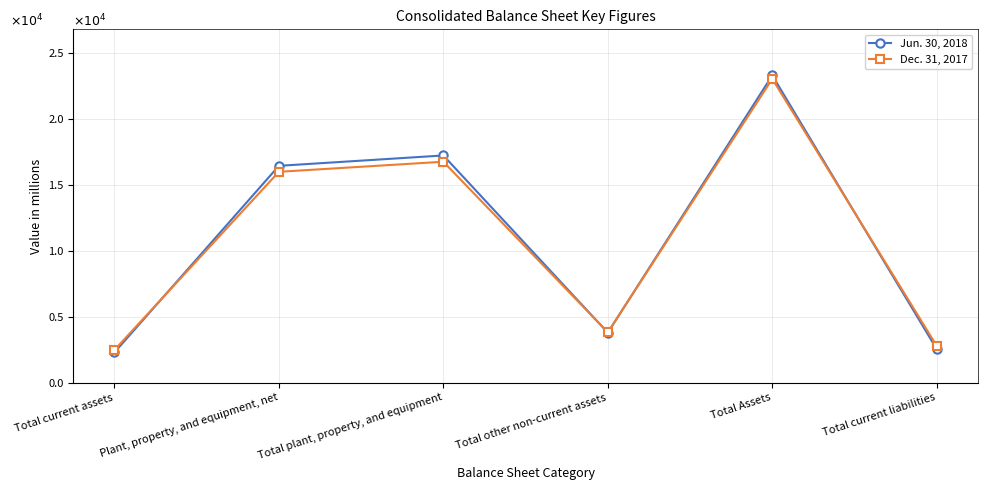

Where does the Dec. 31, 2017 series first go above 15996?

Total plant, property, and equipment